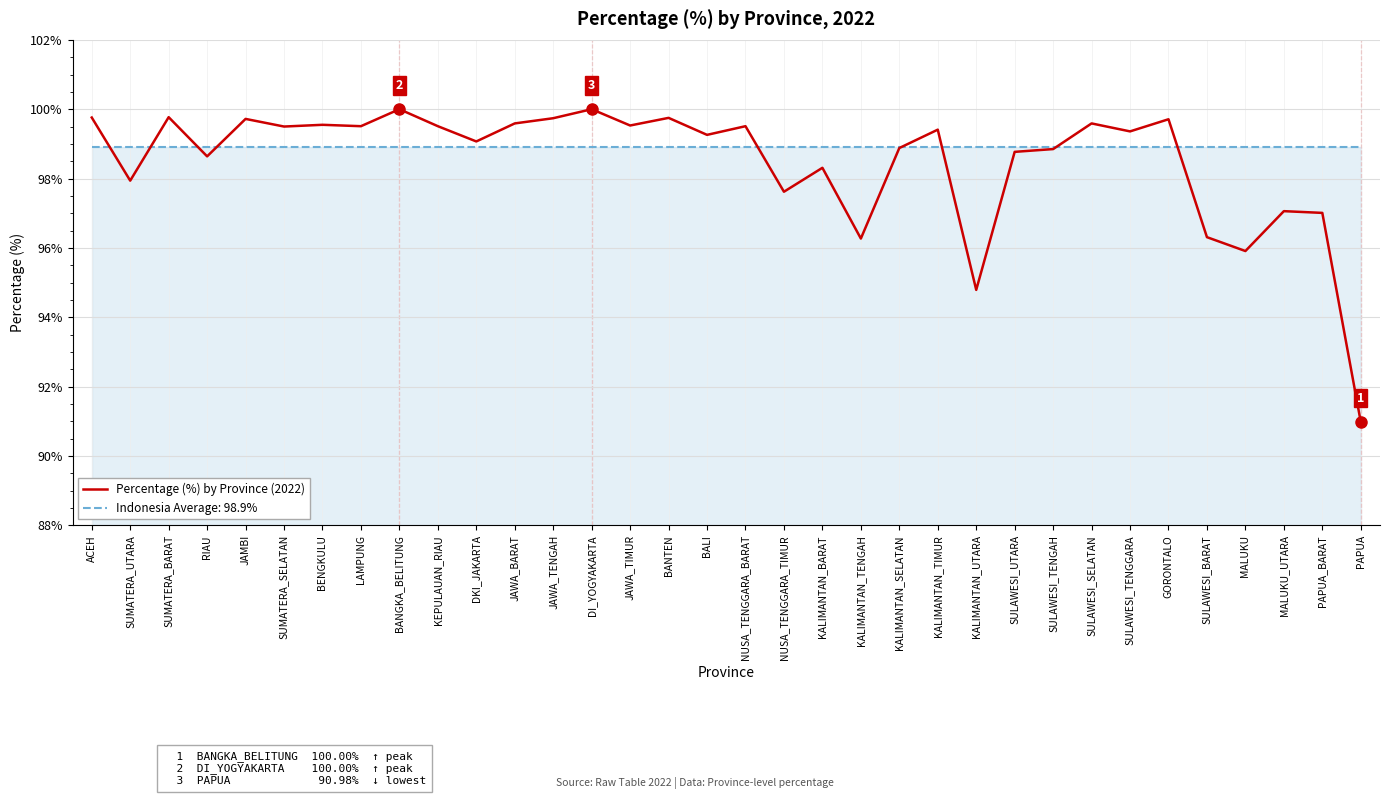

Does the chart display data point markers on the line(s)?

No